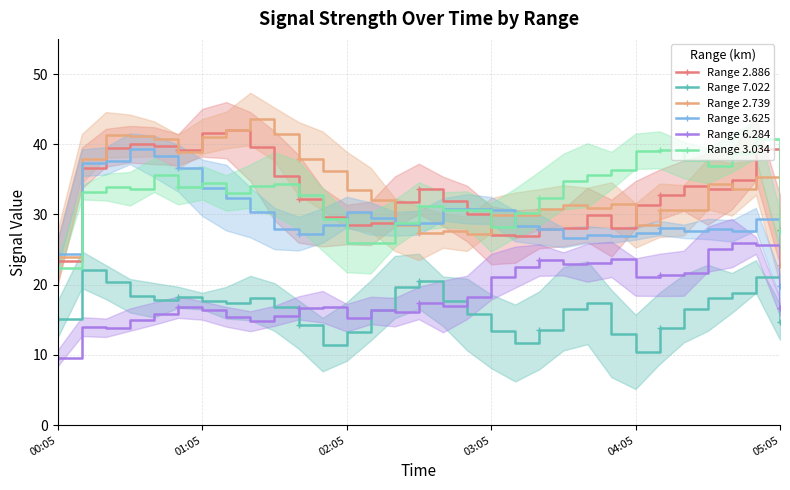

How many interior local peaks does the Range 2.886 series have?

6